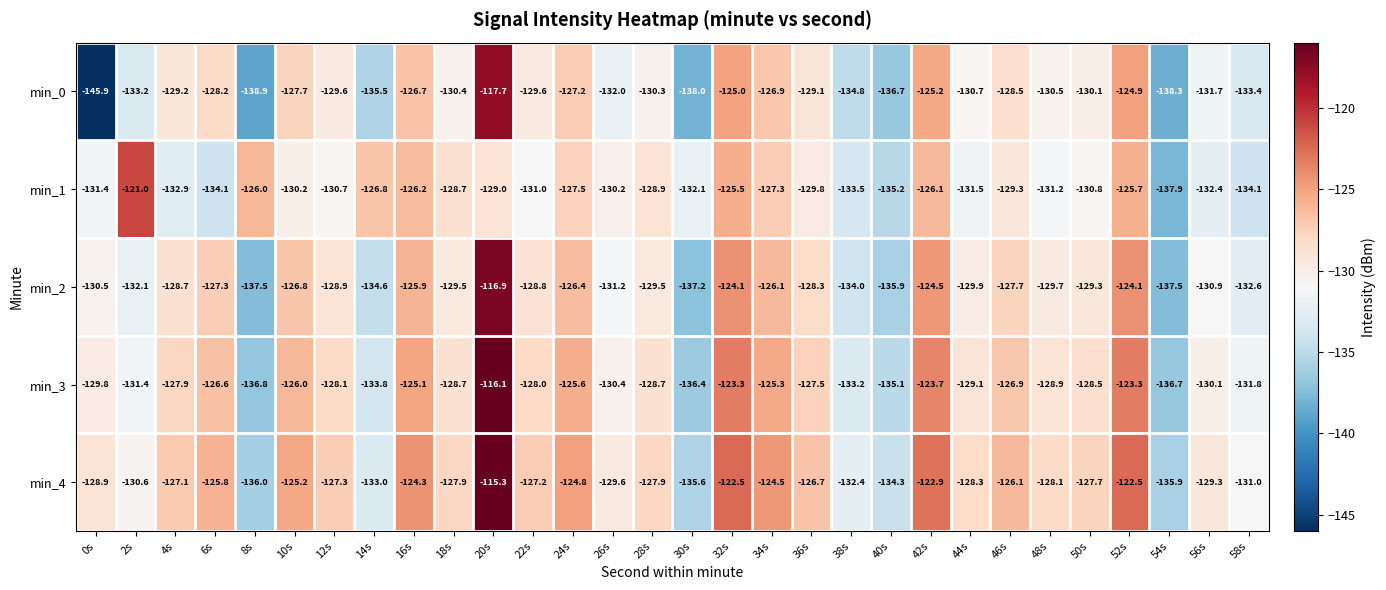

What is the total value across all series at 4s?

-645.8